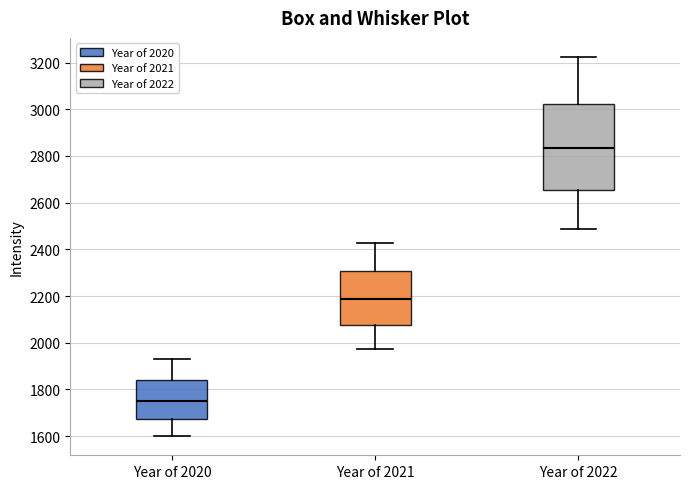

Which box is the tallest, from its lower edge to its upper edge?

Year of 2022